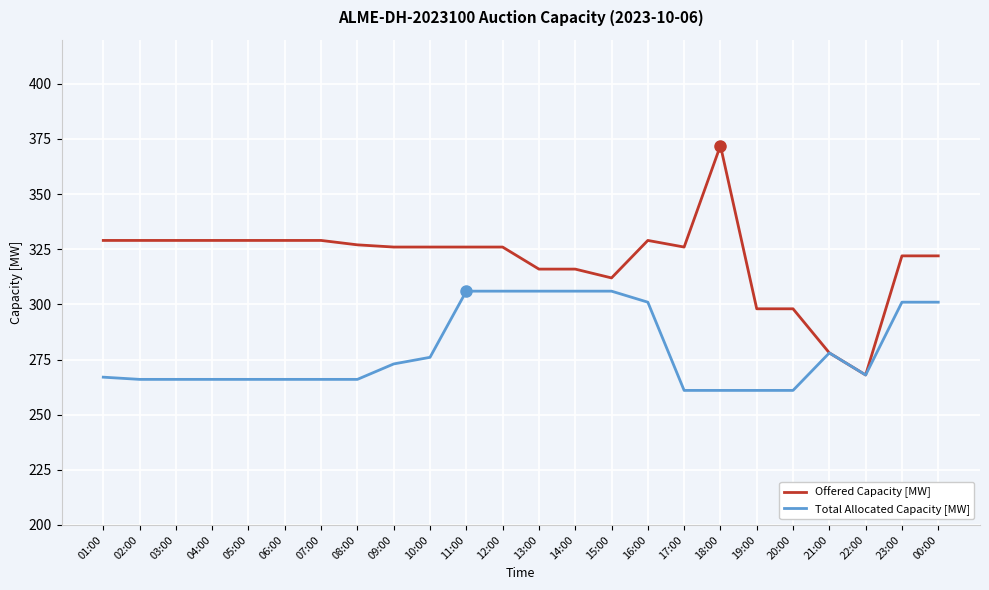

At which label does Offered Capacity [MW] first exceed 326?

01:00